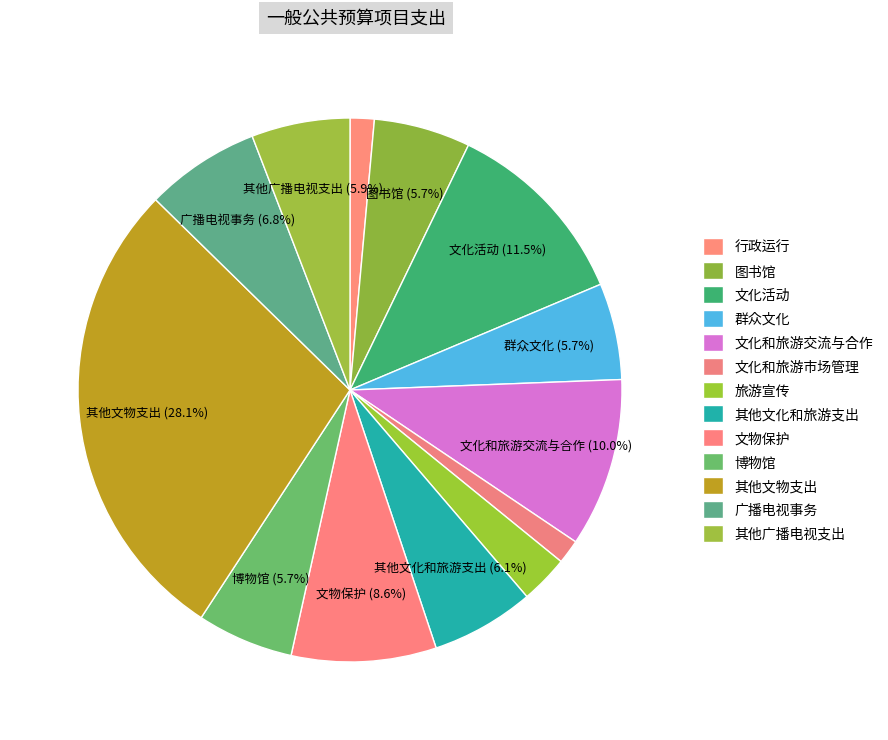

What percentage is the 文物保护 slice, to the nearest percent?

9%